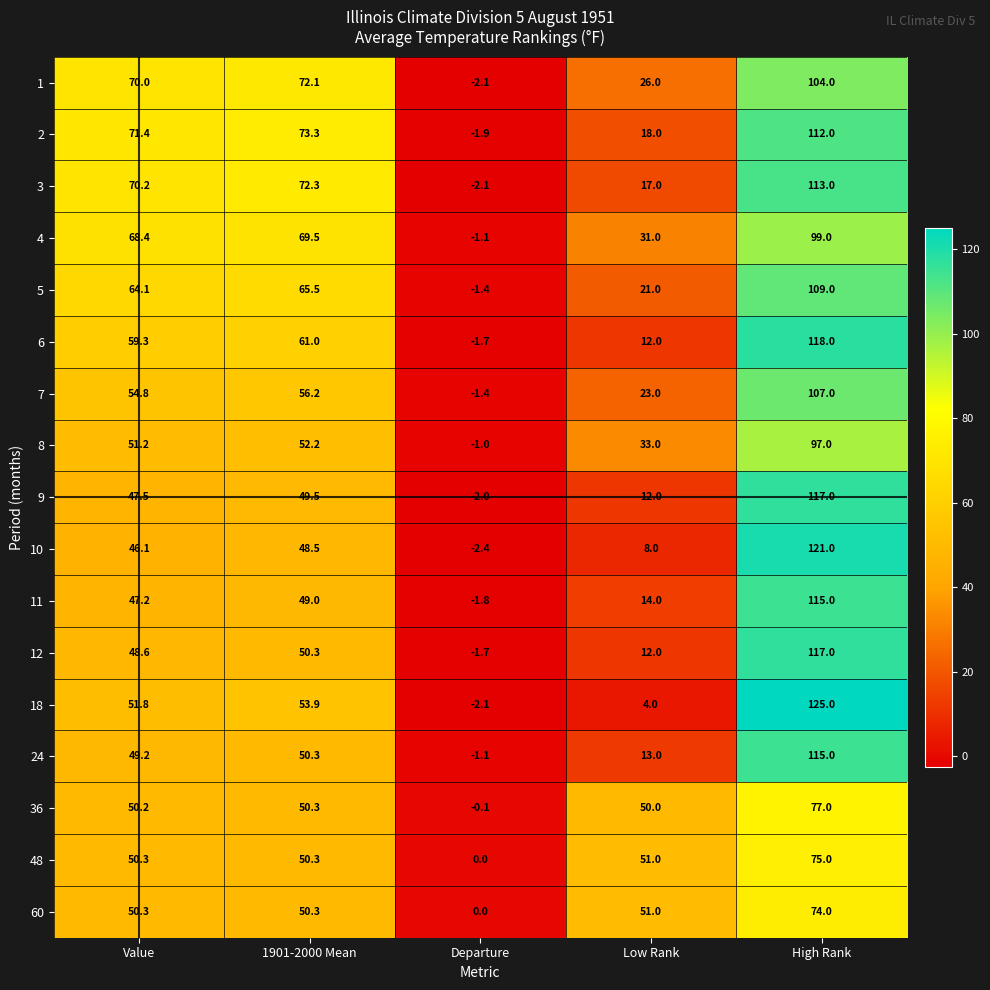

Which series changed the most between Low Rank and High Rank?

18